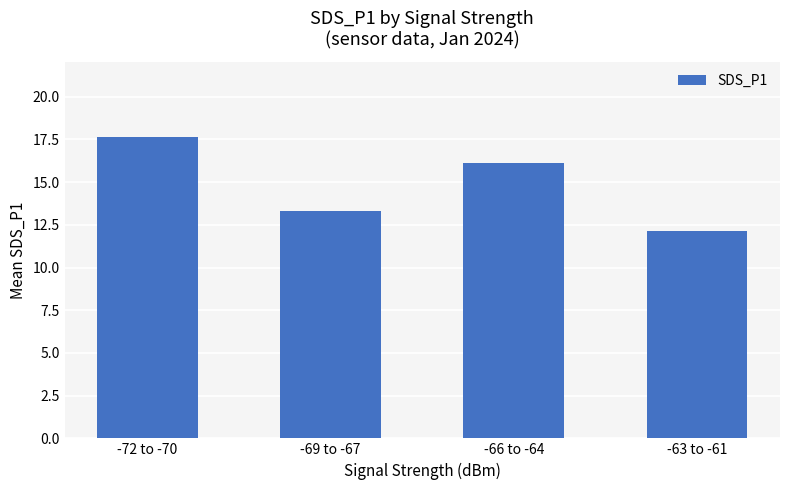

Rank the categories by value from highest to lowest.

-72 to -70, -66 to -64, -69 to -67, -63 to -61